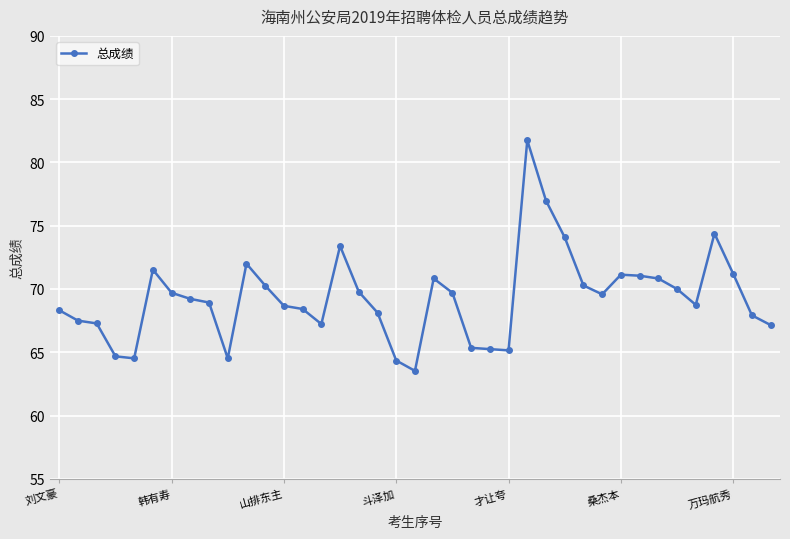

What is the difference between the maximum and minimum values?

18.2